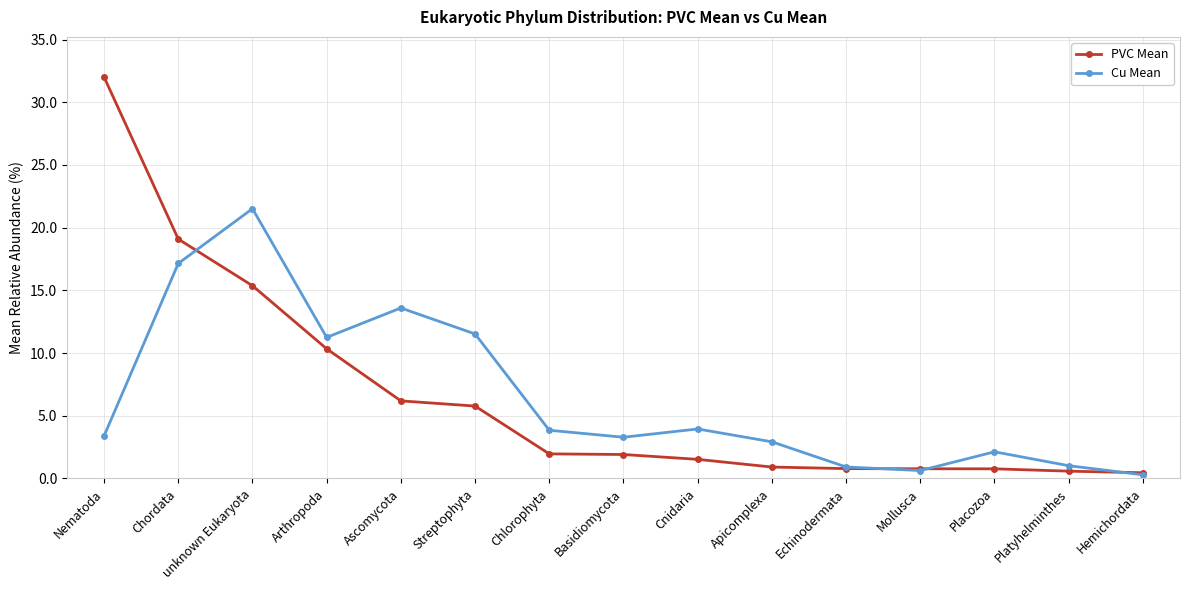

The Cu Mean series shows 5.9 at Nematoda. True or false?

False